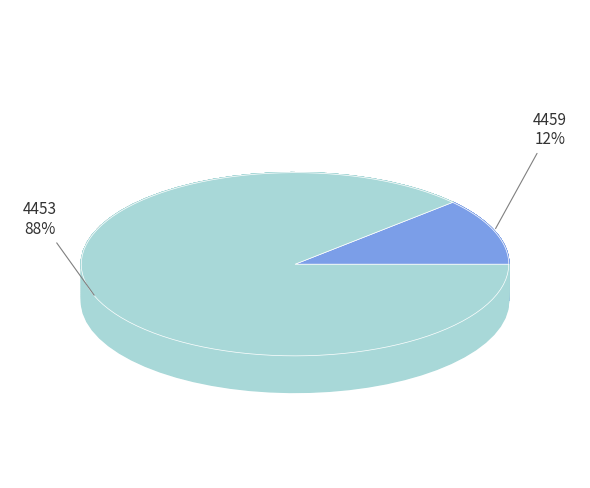

Count the number of slices in the pie.

2